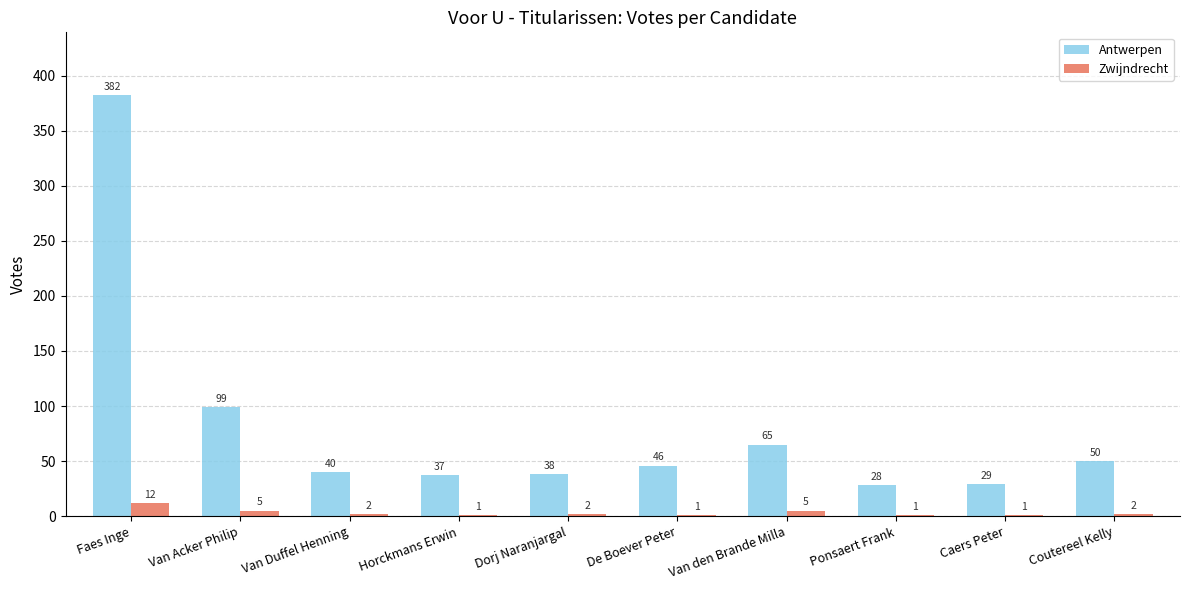

Is the value of Antwerpen at Coutereel Kelly greater than the value of Zwijndrecht at Van Duffel Henning?

Yes